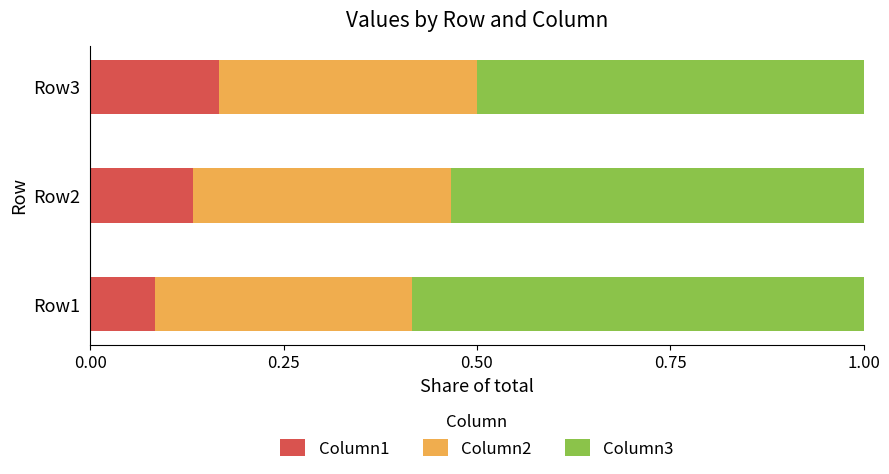

At which label does Column1 reach its peak?

Row3